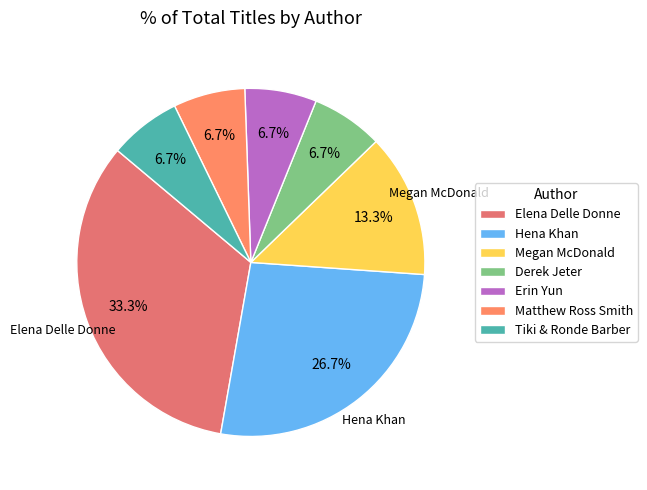

To the nearest percent, what is the difference between the largest and smallest slice percentages?

27%